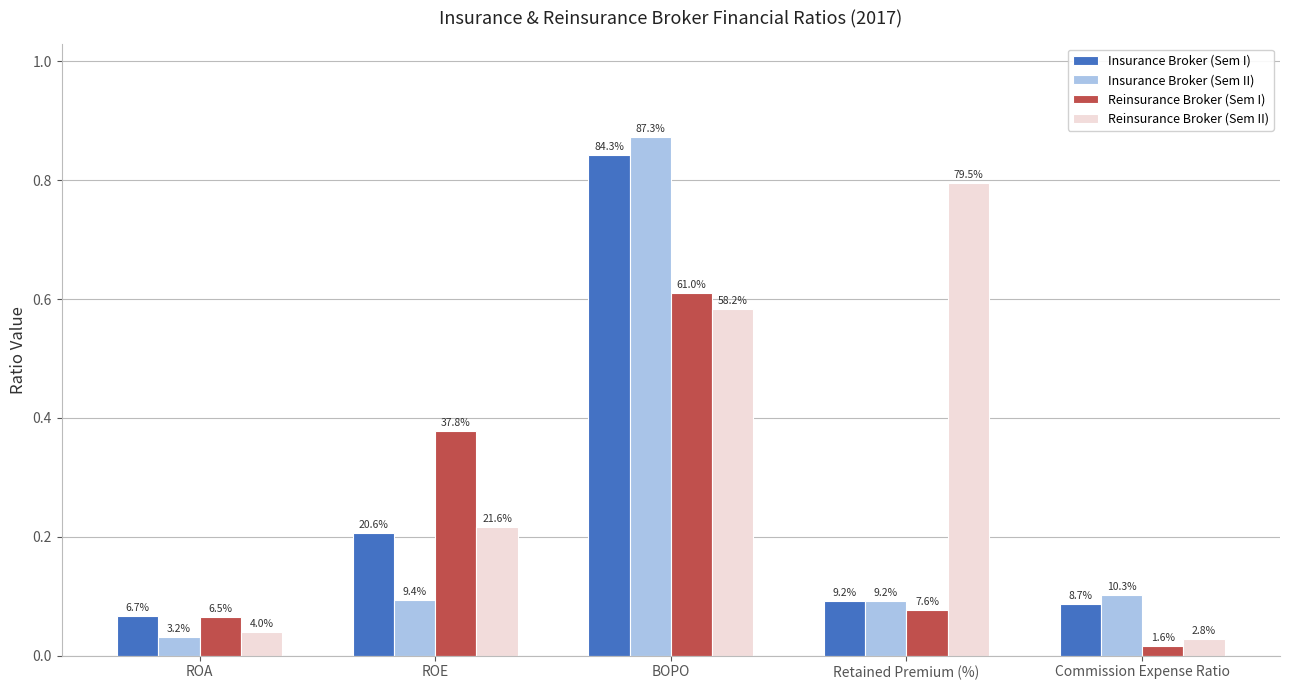

Reading left to right, list all the values displayed in this chart.

Insurance Broker (Sem I): ROA=0.1	ROE=0.2	BOPO=0.8	Retained Premium (%)=0.1	Commission Expense Ratio=0.1
Insurance Broker (Sem II): ROA=0.0	ROE=0.1	BOPO=0.9	Retained Premium (%)=0.1	Commission Expense Ratio=0.1
Reinsurance Broker (Sem I): ROA=0.1	ROE=0.4	BOPO=0.6	Retained Premium (%)=0.1	Commission Expense Ratio=0.0
Reinsurance Broker (Sem II): ROA=0.0	ROE=0.2	BOPO=0.6	Retained Premium (%)=0.8	Commission Expense Ratio=0.0